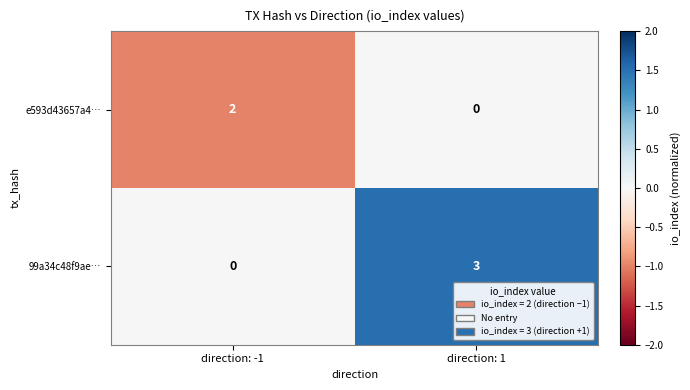

True or false: 99a34c48f9ae… has a value of 3 at direction: 1.

True